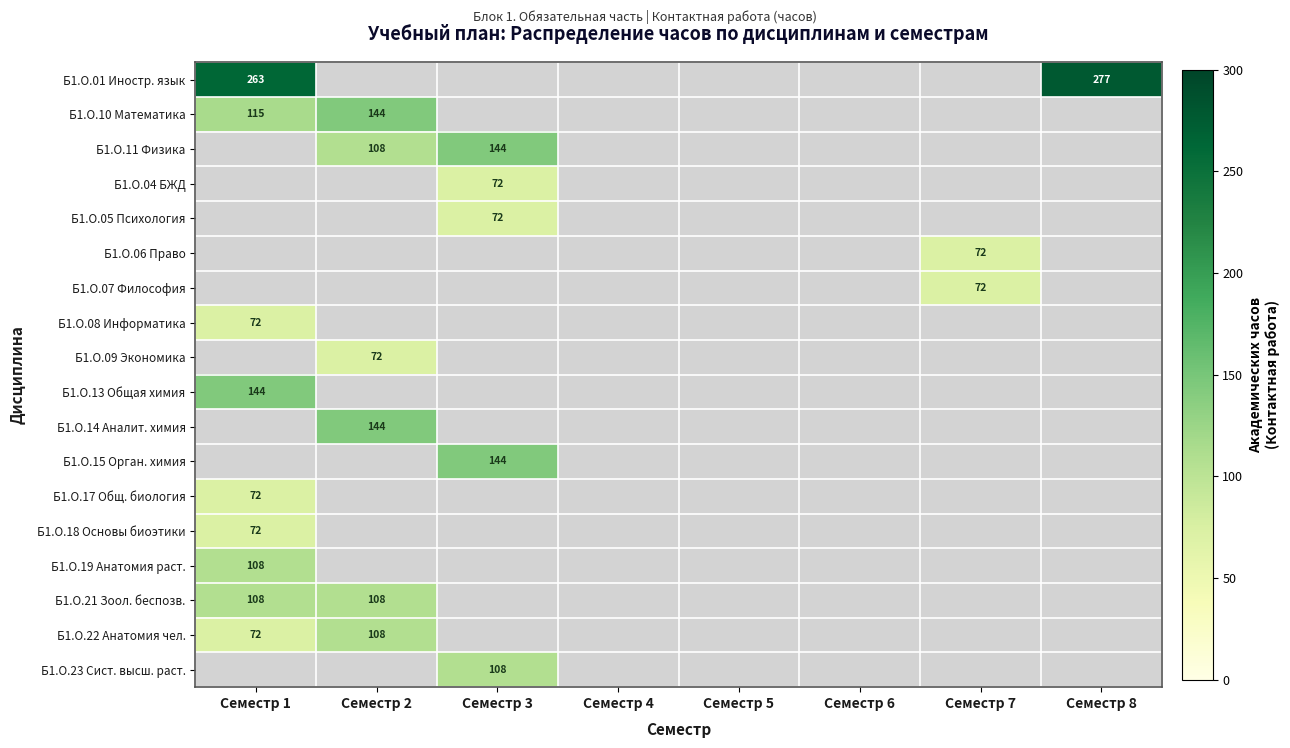

True or false: Б1.О.19 Анатомия раст. has a value of 173 at Семестр 1.

False